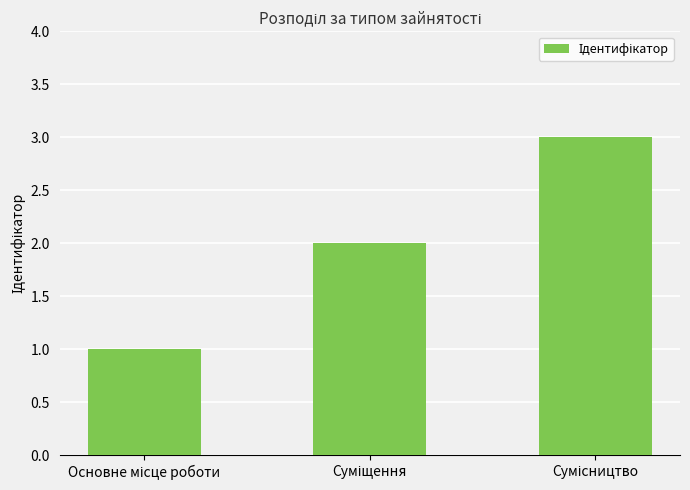

What is the greatest value displayed?

3